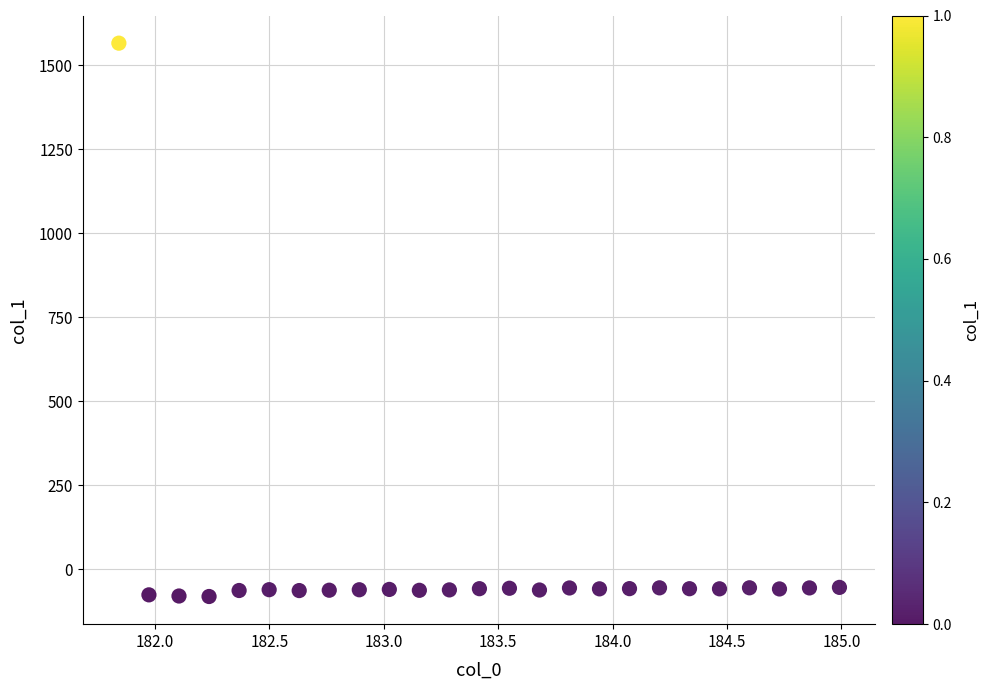

What is the range of X values (max minus min)?

3.1